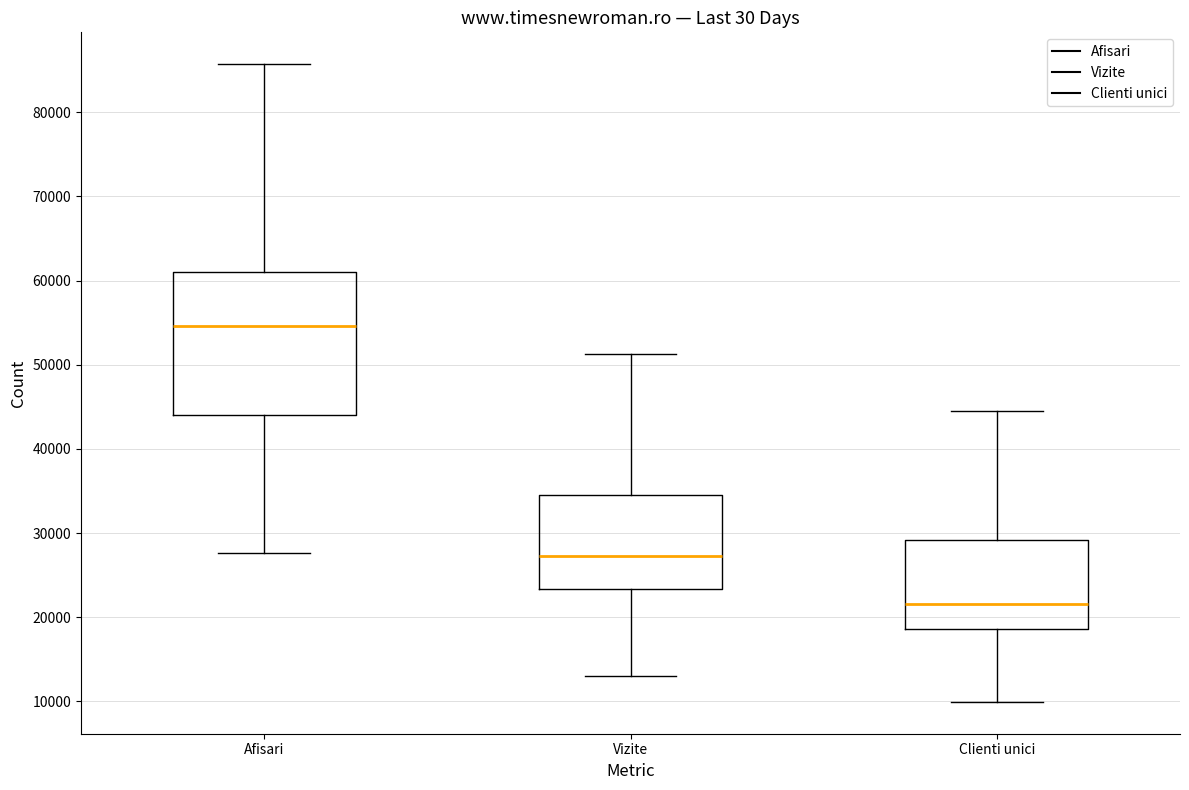

Which box is the tallest, from its lower edge to its upper edge?

Afisari